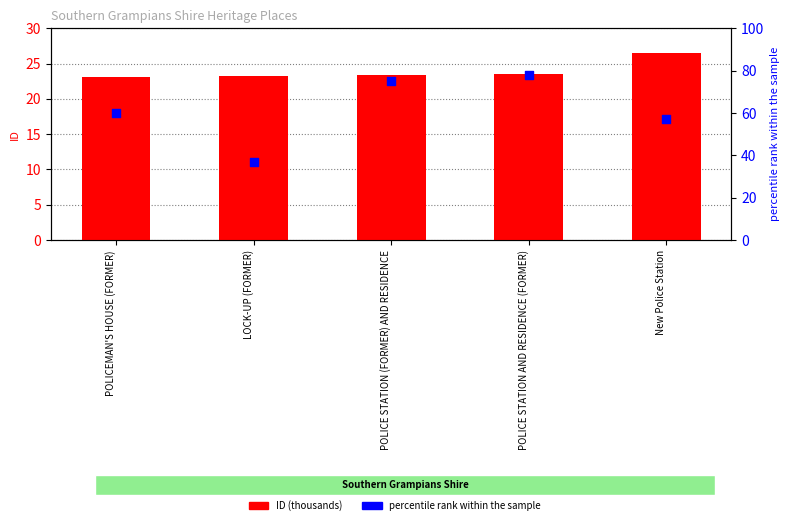

Which series has the largest total across all categories?

percentile rank within the sample